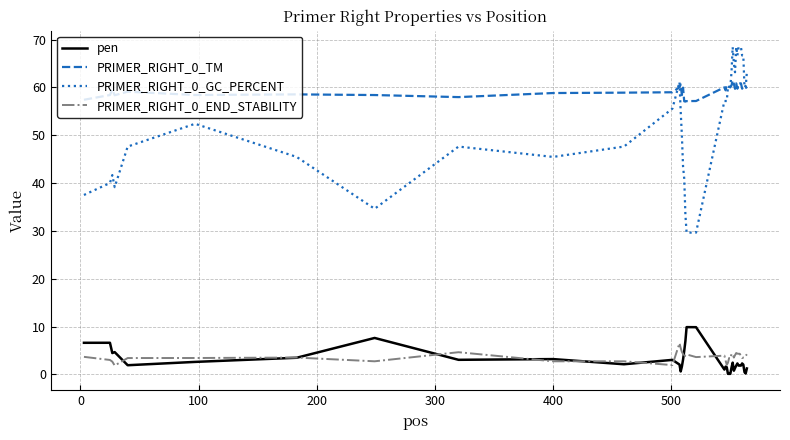

What is the sum of all PRIMER_RIGHT_0_END_STABILITY values?

146.3